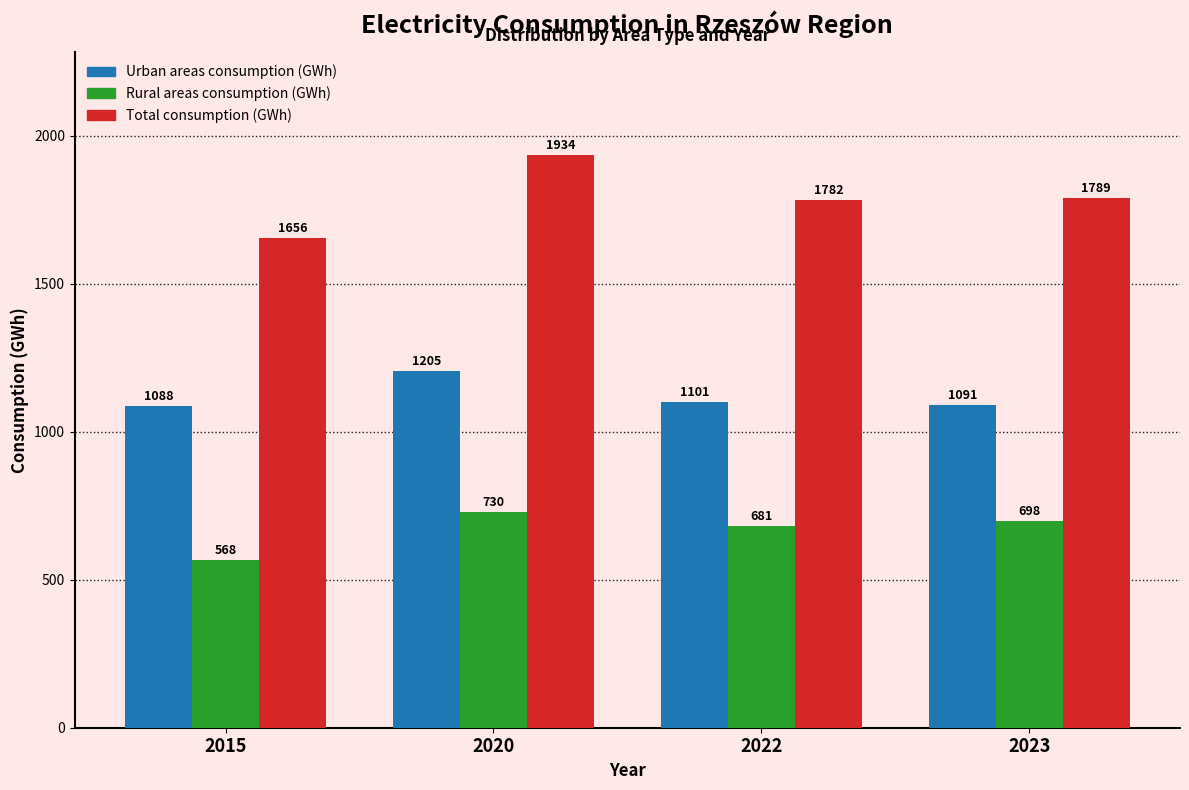

At 2023, list the series in order from smallest to largest.

Rural areas consumption (GWh), Urban areas consumption (GWh), Total consumption (GWh)